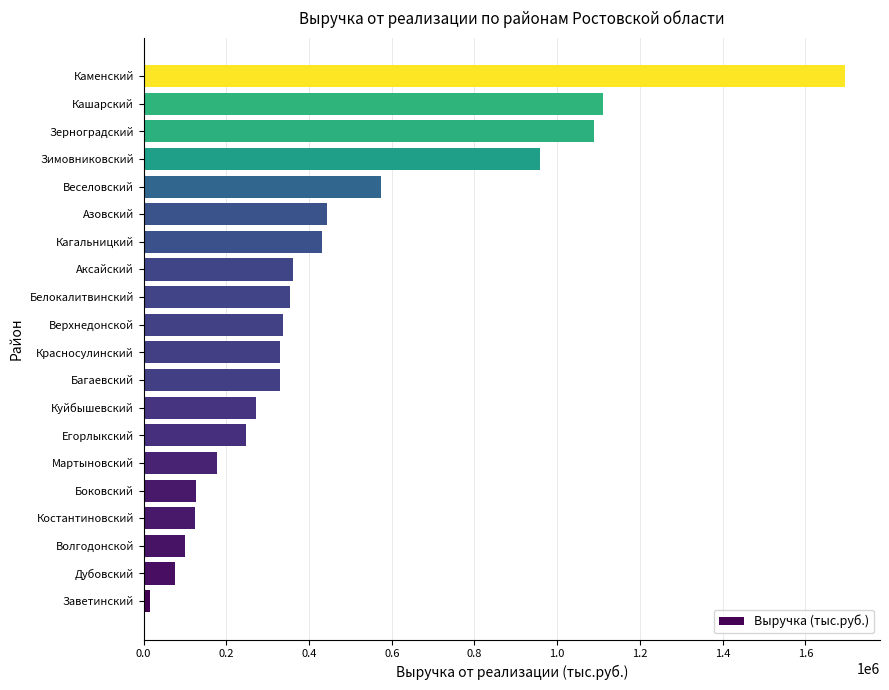

What is the difference between the maximum and minimum values?

1680430